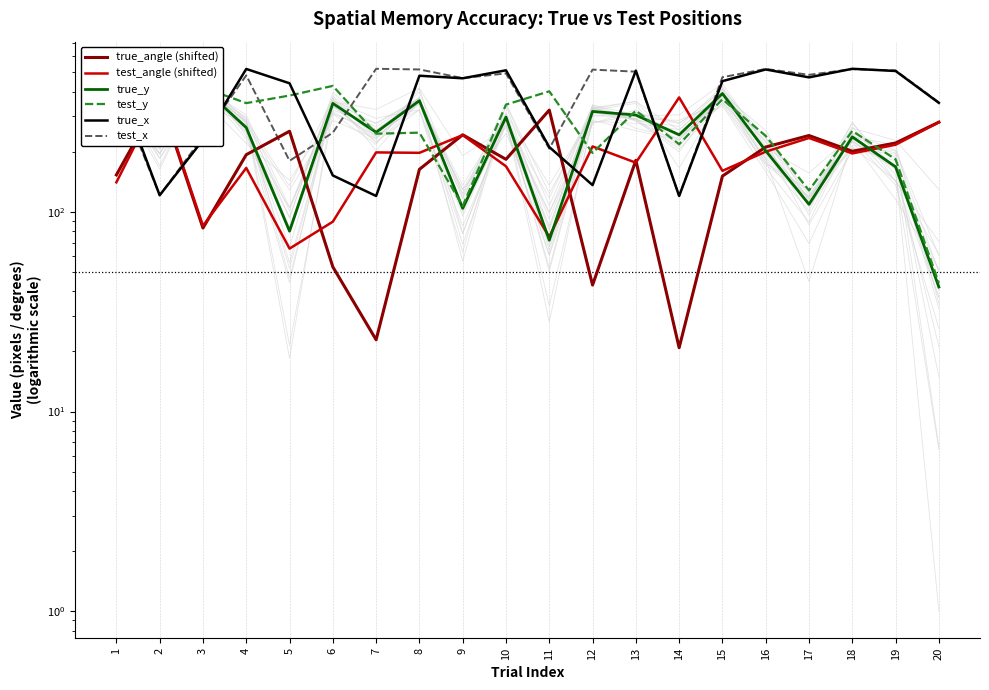

What is the value of the test_y point at the 12th from the left?

197.0